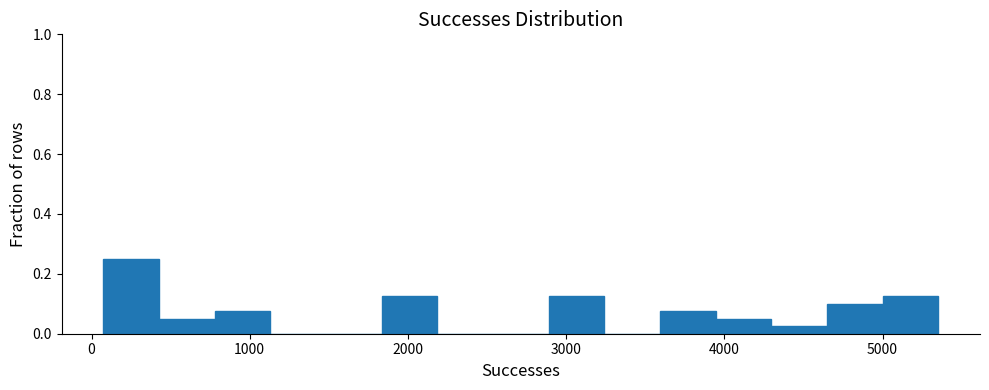

Read against the x-axis, roughly where is the centre of the tallest bar?

300